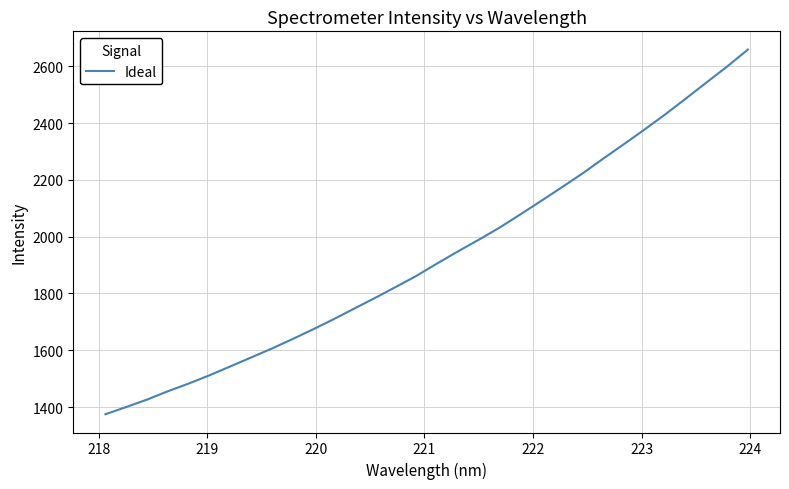

What is the greatest value displayed?

2659.1